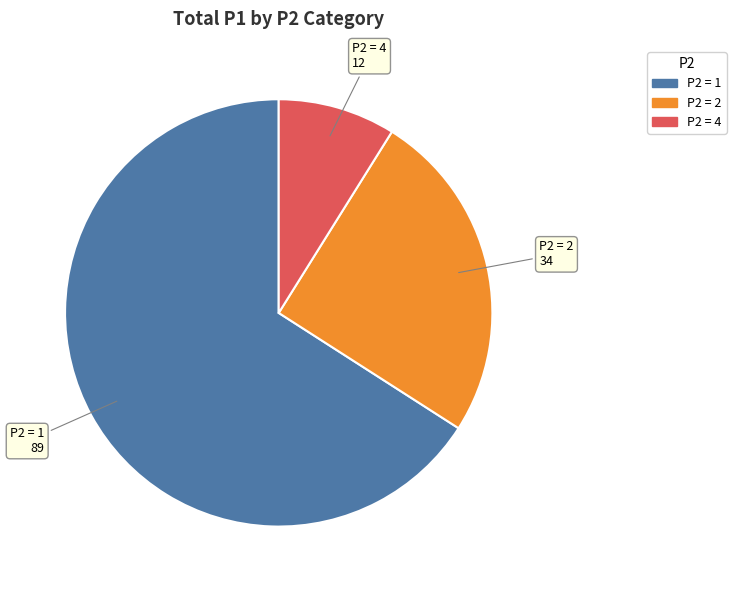

Is there any slice that represents more than half of the pie?

Yes